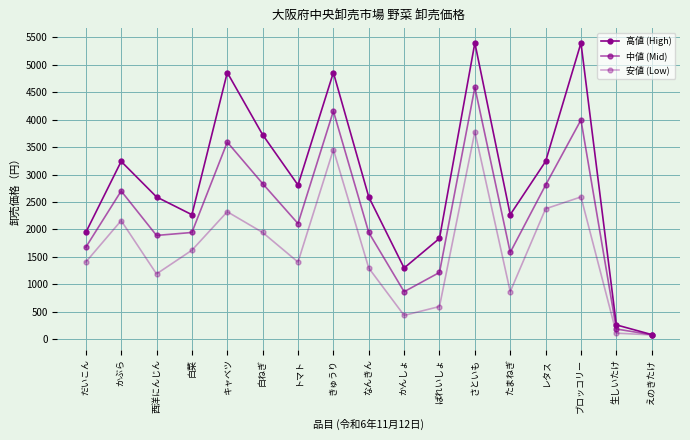

Which series has the largest range (max minus min)?

高値 (High)